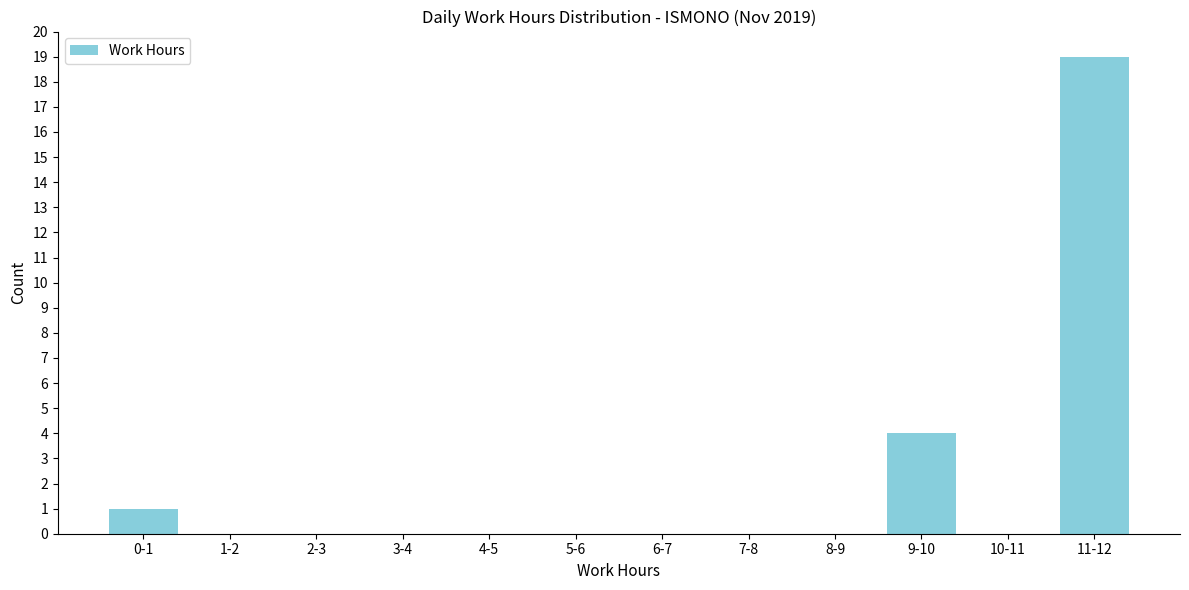

Reading right to left, extract all data points from this chart.

11-12=19	10-11=0	9-10=4	8-9=0	7-8=0	6-7=0	5-6=0	4-5=0	3-4=0	2-3=0	1-2=0	0-1=1